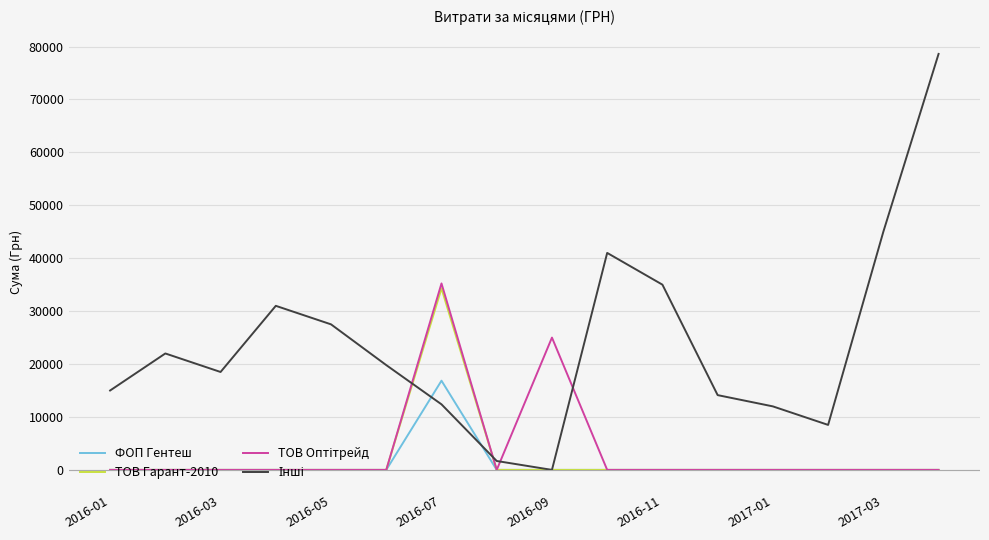

What is the greatest value displayed?

78600.0